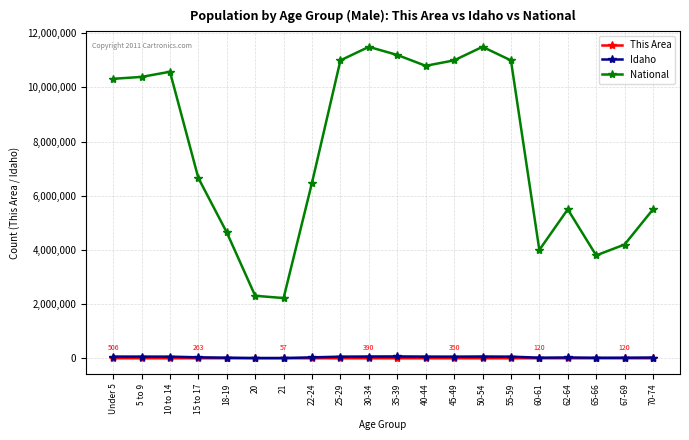

True or false: Idaho has more than 0 interior local peaks.

True